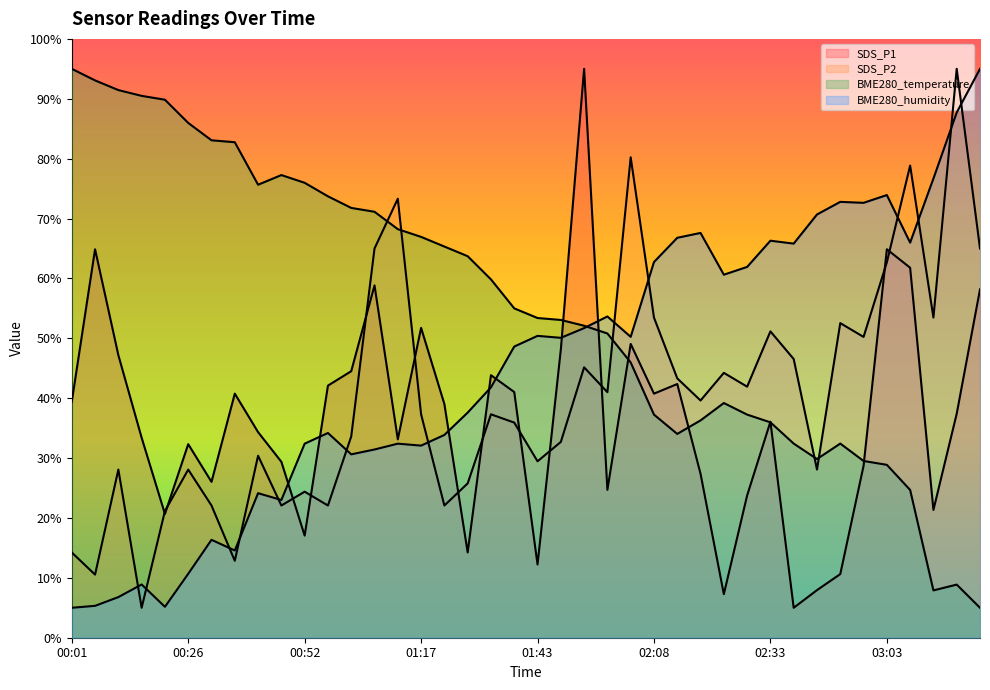

What is the label of the 34th point from the left?

02:53